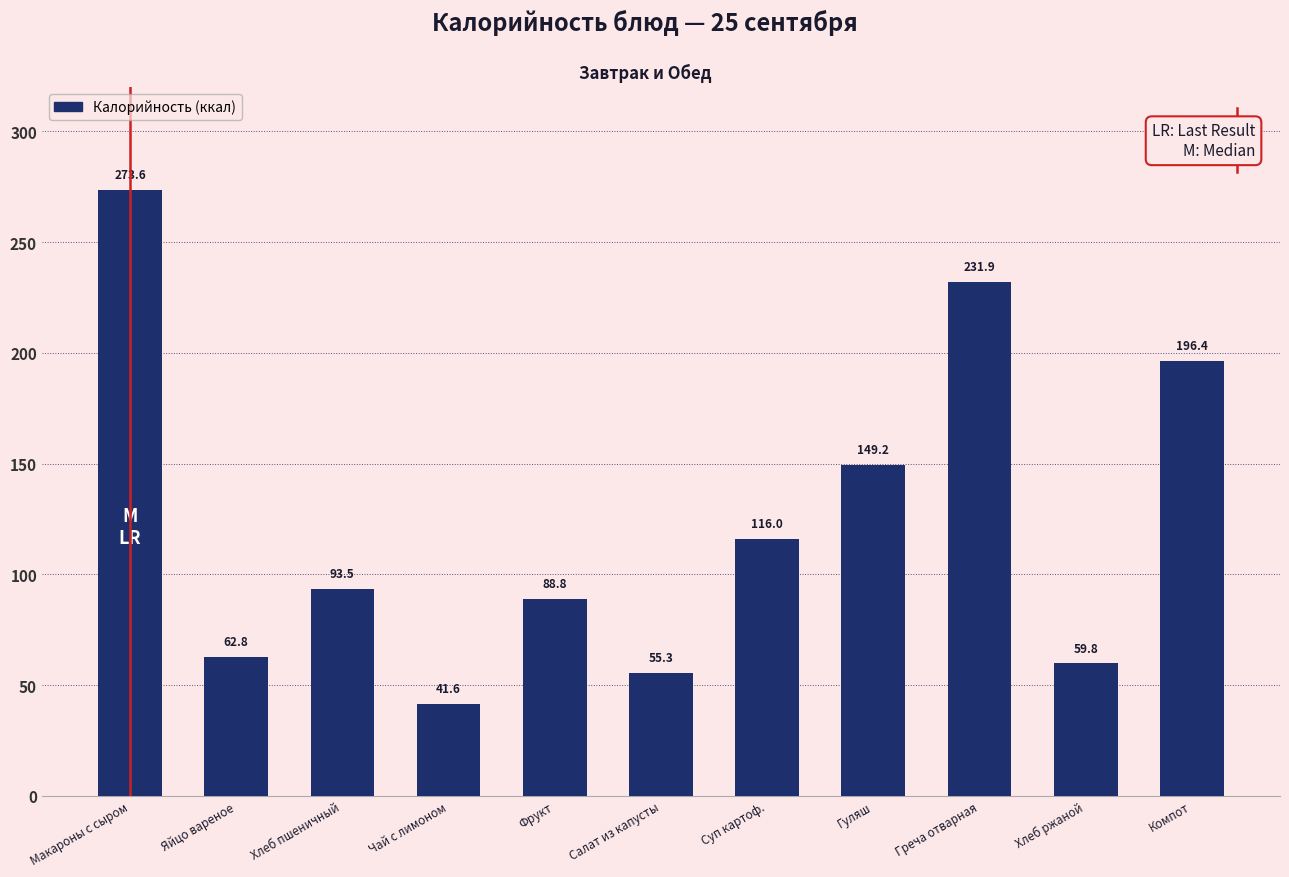

What is the change in value from Фрукт to Салат из капусты?

-33.5